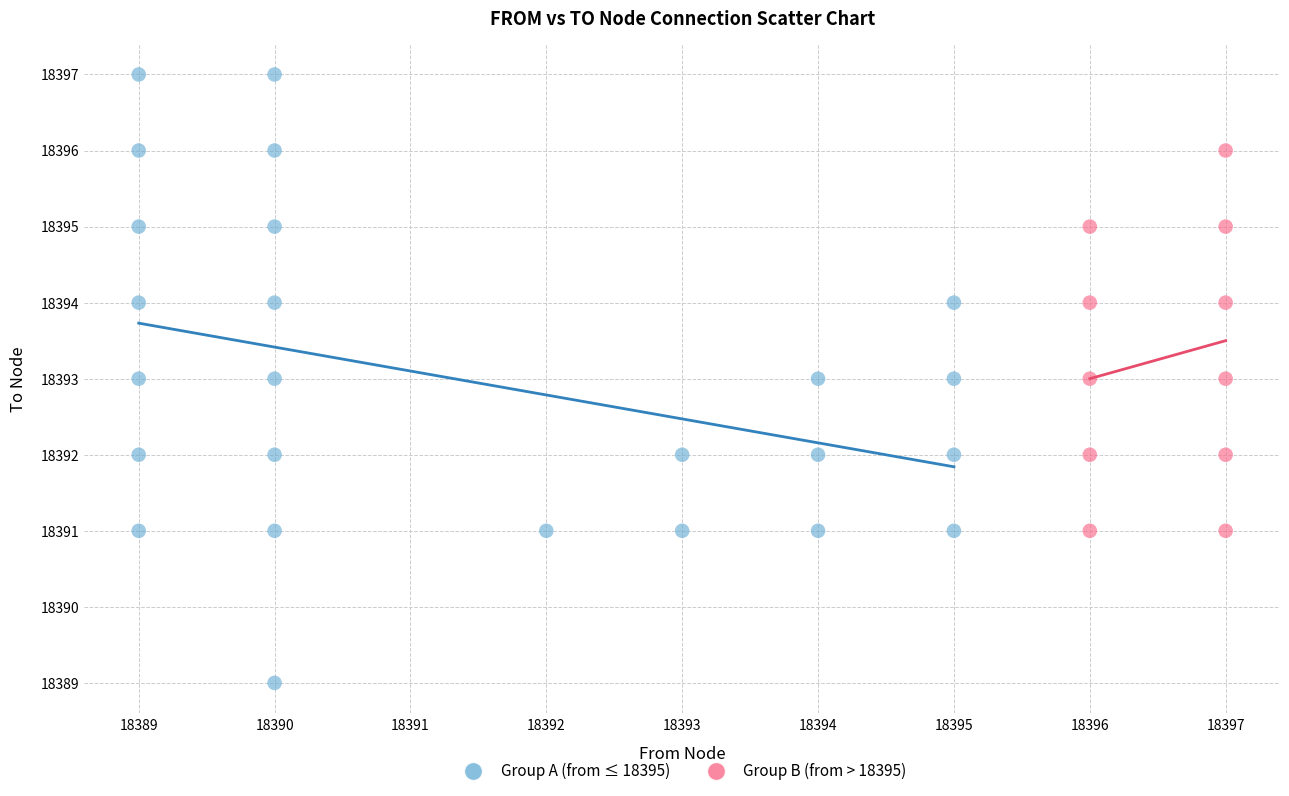

Which series has the widest spread of Y values?

Group A (from ≤ 18395)